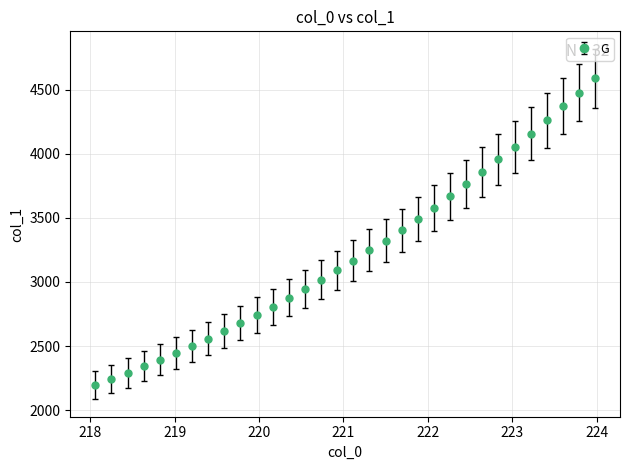

What is the greatest value displayed?

4590.8